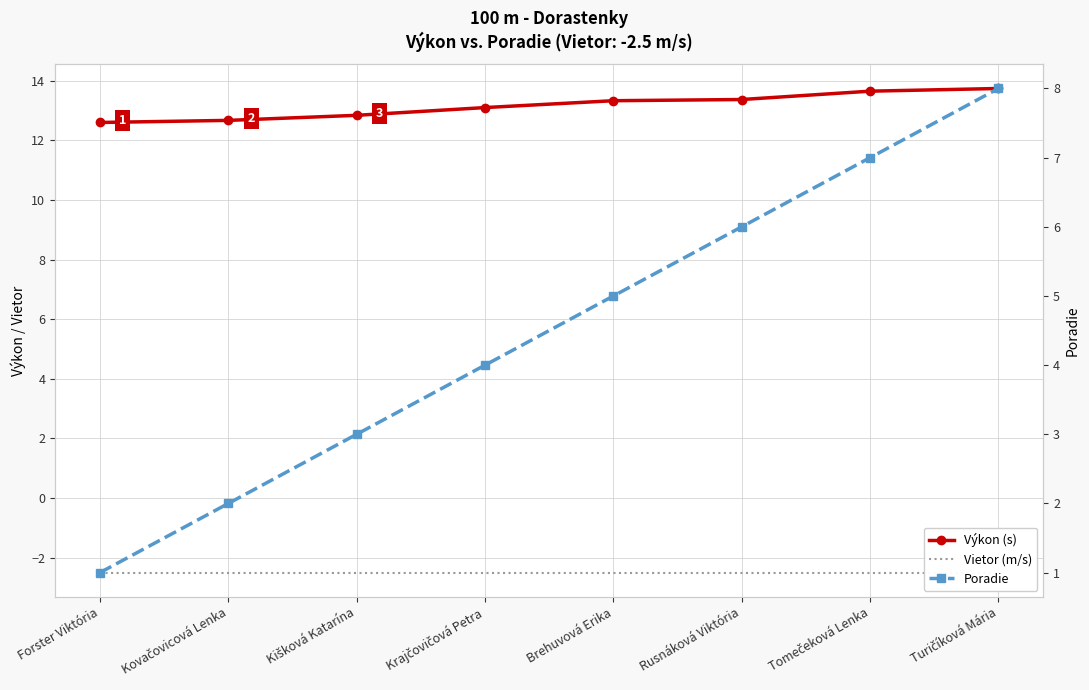

Count the number of categories in the chart.

8